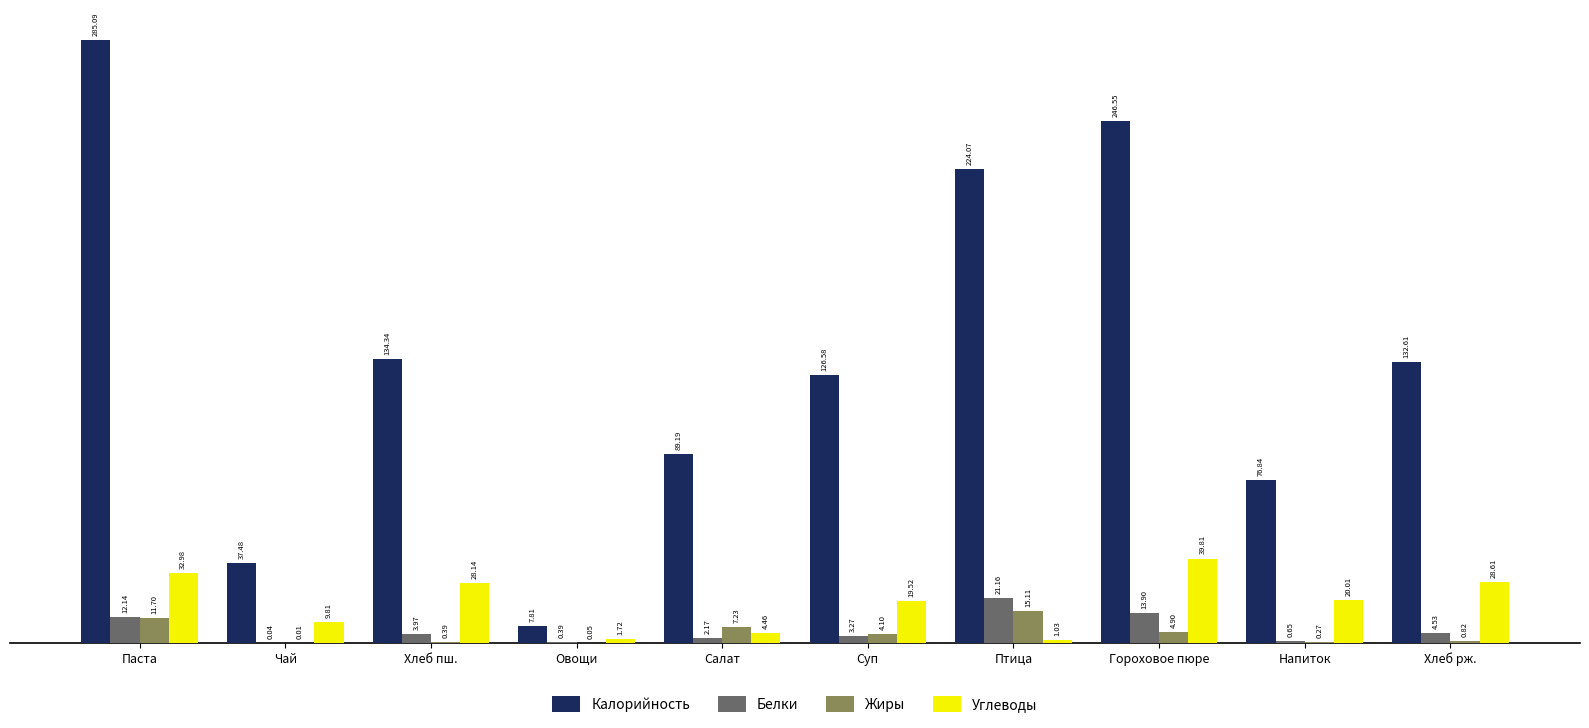

Between Напиток and Хлеб рж., which series saw the biggest shift?

Калорийность